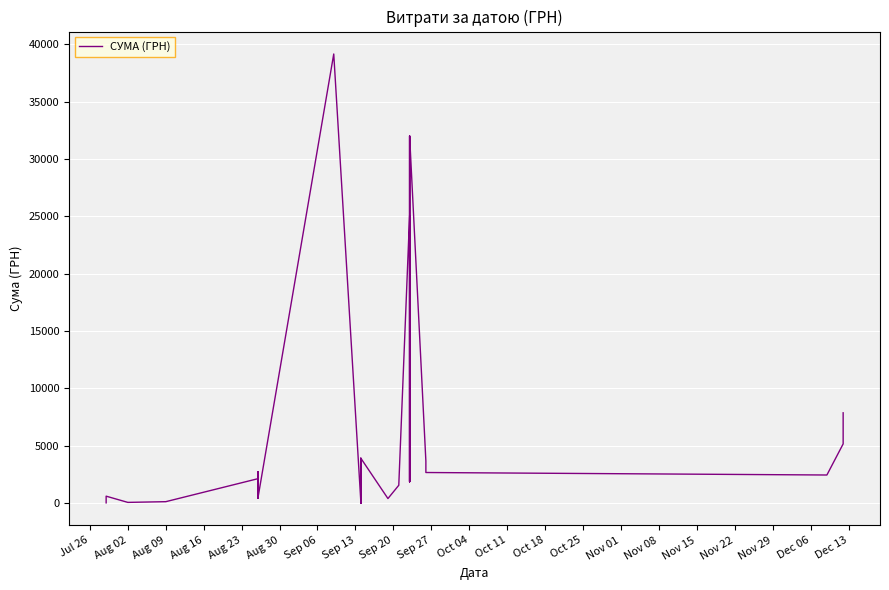

What is the difference between the second highest and minimum values?

31975.4